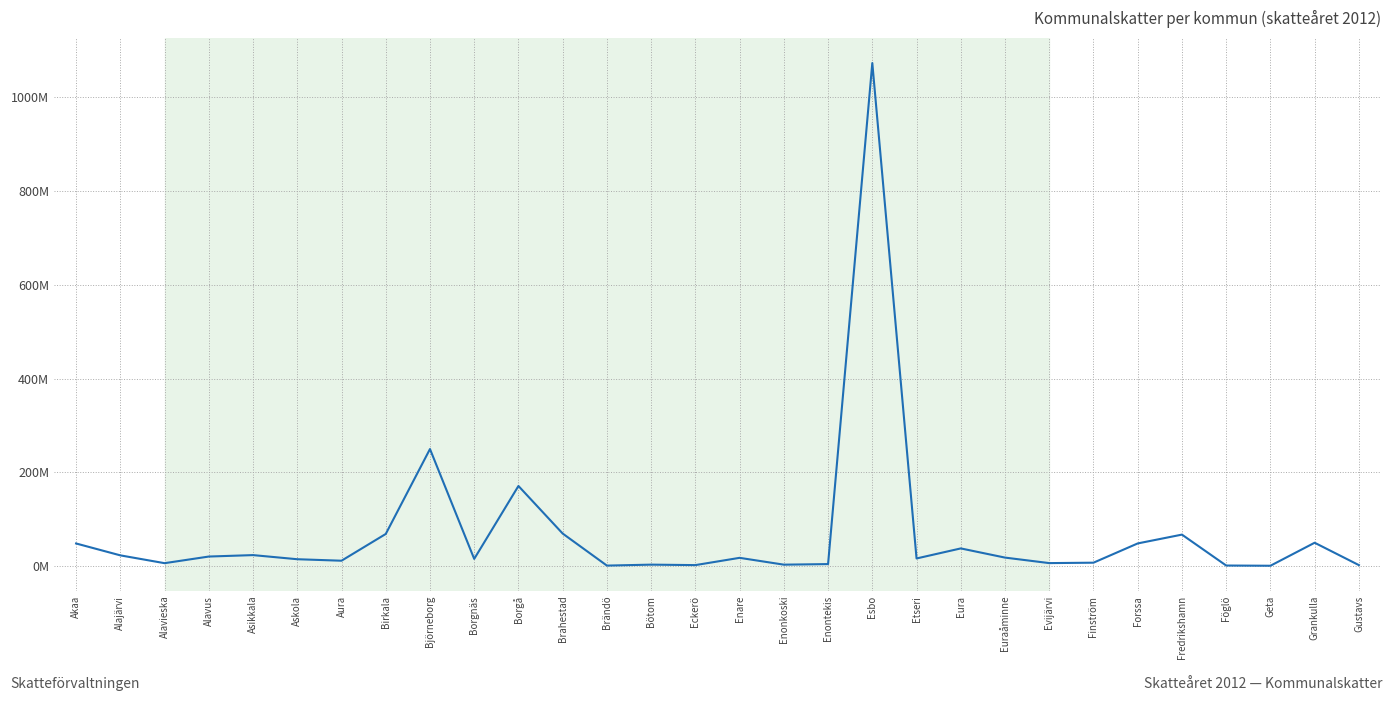

Reading left to right, list all the values displayed in this chart.

Akaa=48483205.8	Alajärvi=23147920.8	Alavieska=6490306.5	Alavus=20633885.7	Asikkala=23700993.4	Askola=14912181.6	Aura=11727498.2	Birkala=68755802.3	Björneborg=249853112.6	Borgnäs=15629447.4	Borgå=171099104.3	Brahestad=69657950.7	Brändö=1329187.6	Bötom=3370210.7	Eckerö=2366322.2	Enare=17880686.7	Enonkoski=3326639.1	Enontekis=4543835.5	Esbo=1072876552.0	Etseri=16526451.6	Eura=37954527.8	Euraåminne=18386845.6	Evijärvi=6641093.9	Finström=7519791.2	Forssa=48587618.1	Fredrikshamn=67389061.3	Föglö=1485787.6	Geta=994792.5	Grankulla=50068582.7	Gustavs=2366652.0